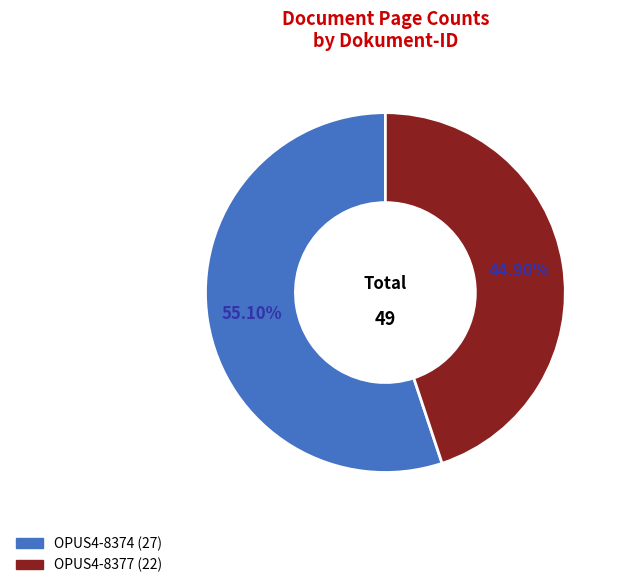

The OPUS4-8374 slice represents 55% of the pie. True or false?

True